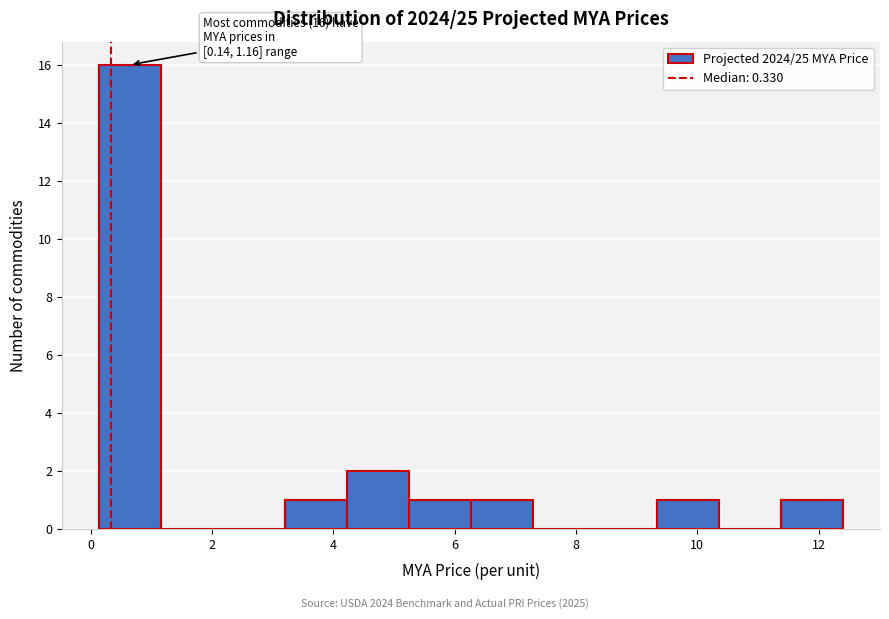

Over which range of the x-axis is the bar tallest?

0.2 to 1.2